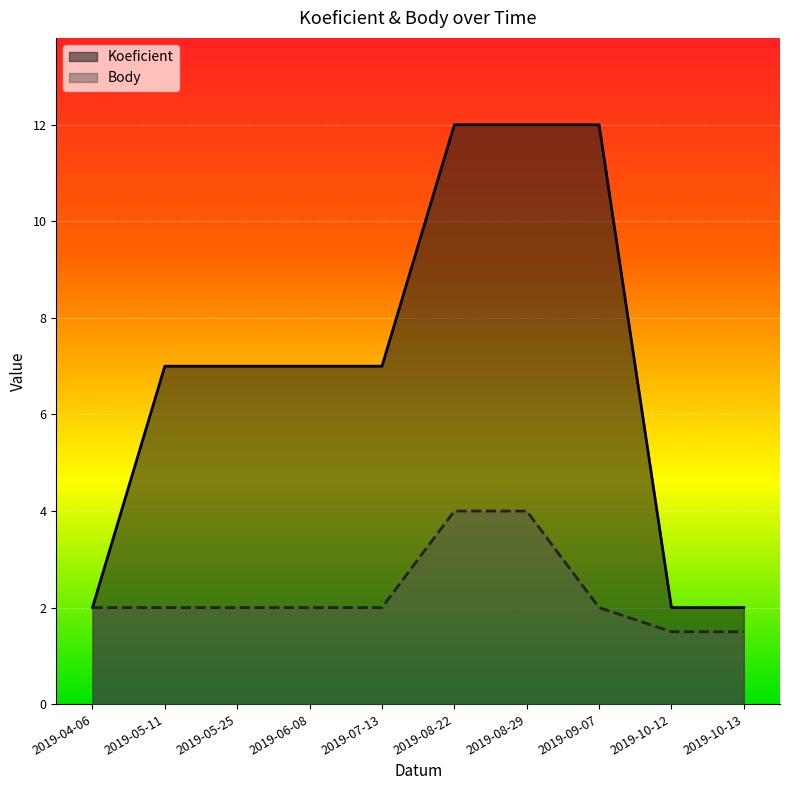

What is the difference between the maximum and second lowest values in the Koeficient series?

10.0